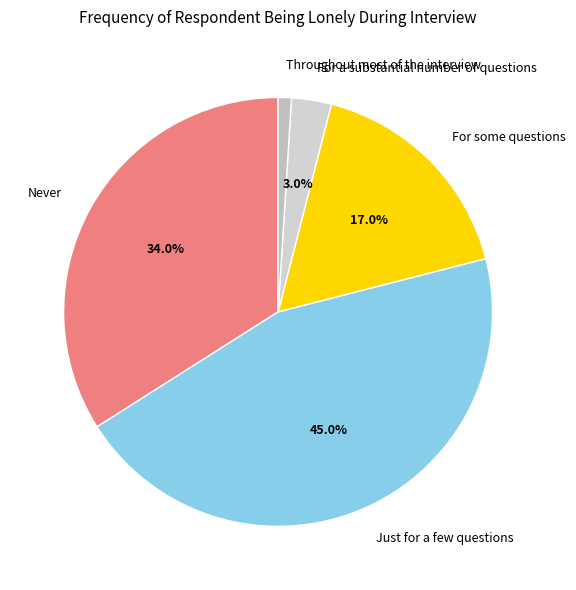

To the nearest percent, what is the combined percentage of For a substantial number of questions and Never?

37%